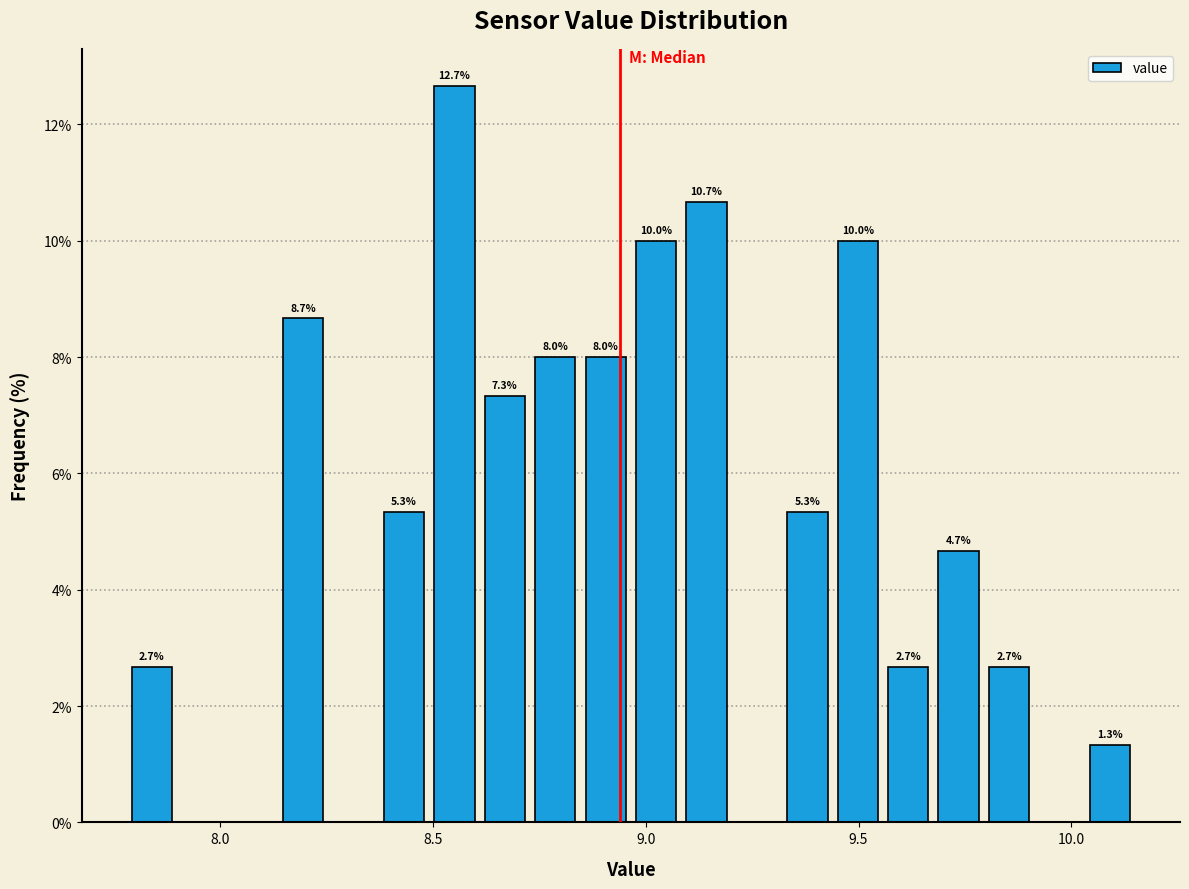

Around what value on the x-axis is the tallest bar? Give the approximate position of its centre, as read against the axis.

8.55